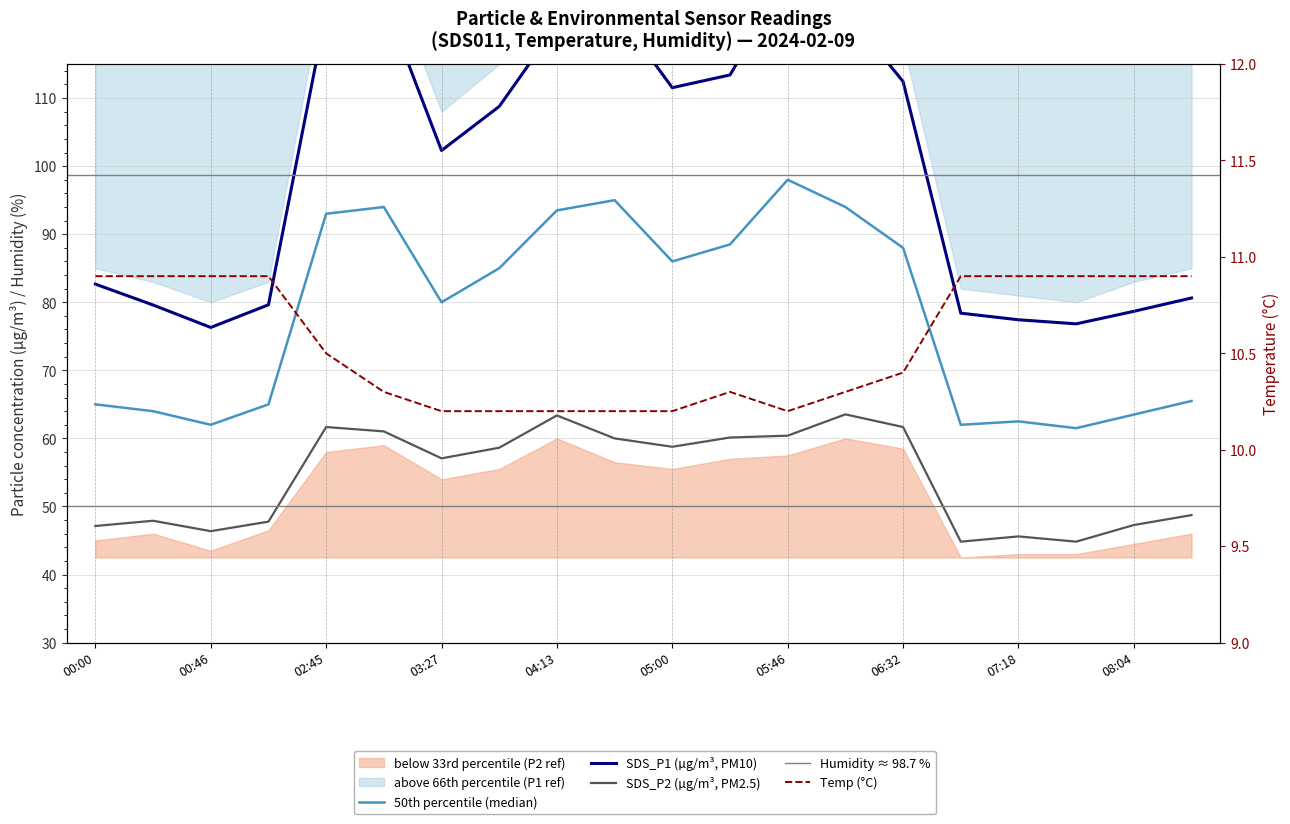

What is the value of the SDS_P1 point at the 10th from the left?

123.1